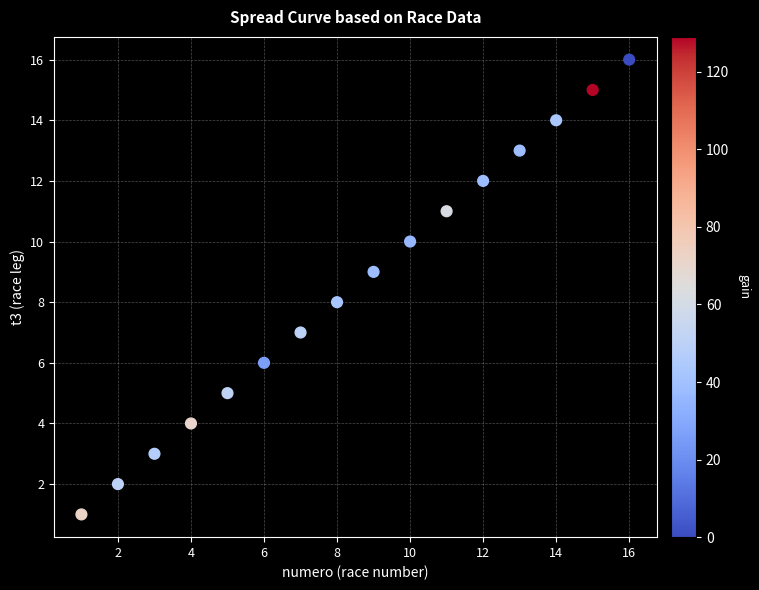

What is the range of Y values (max minus min)?

15